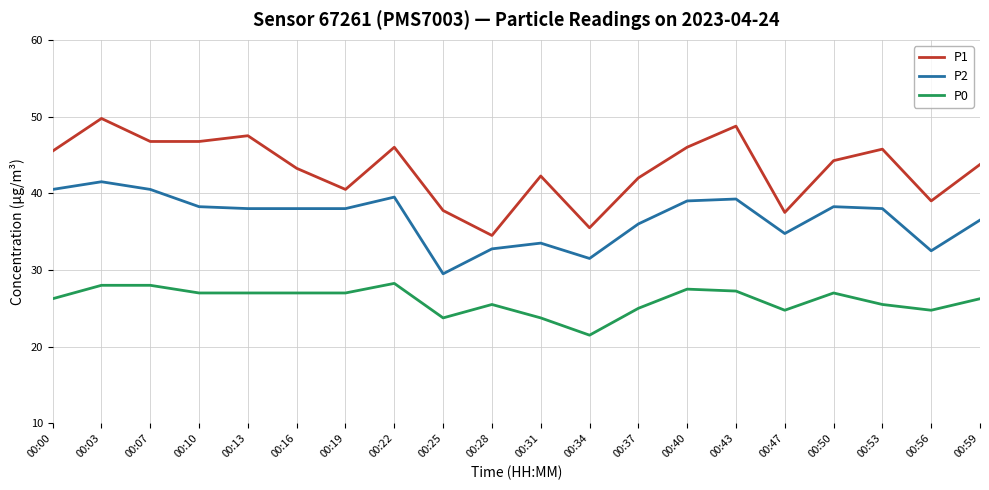

Does the chart display data point markers on the line(s)?

No